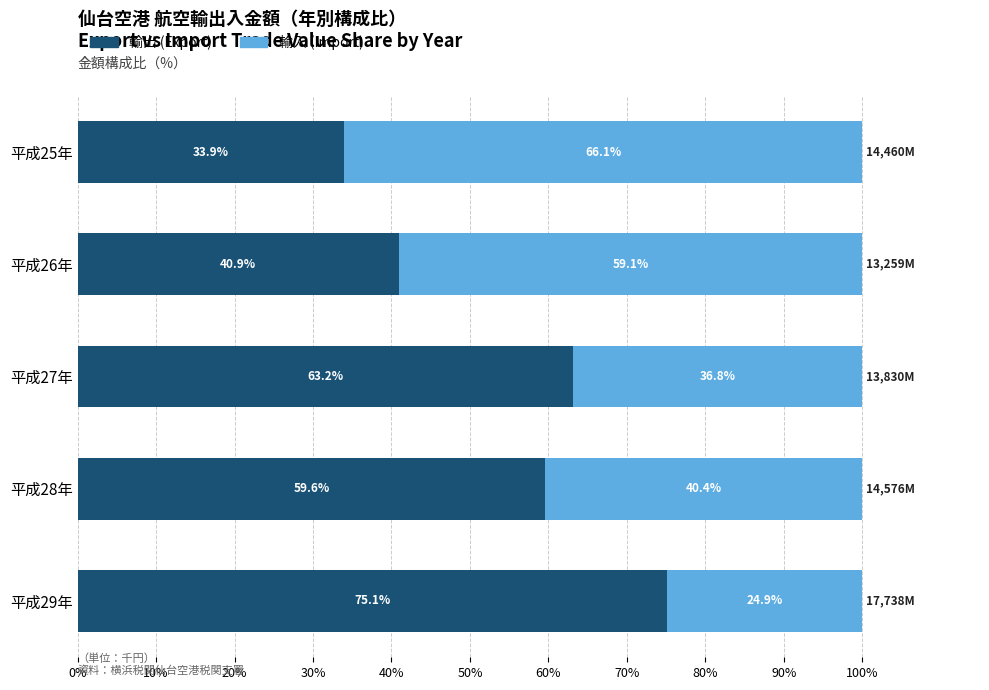

What is the maximum value for 輸出 (Export)?

75.1